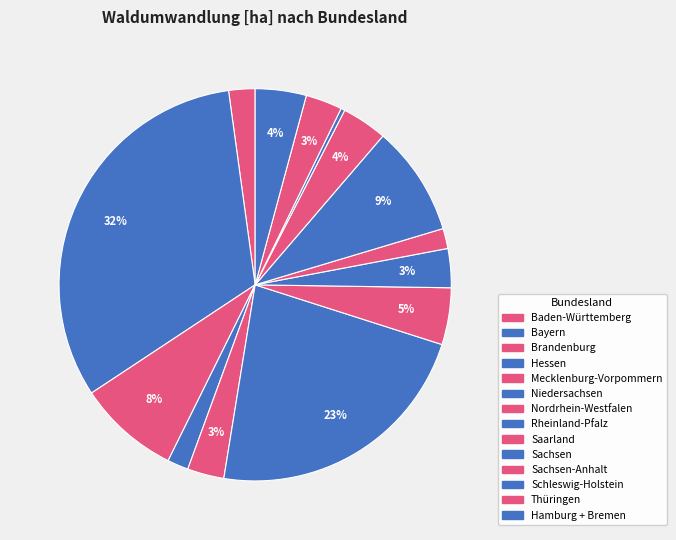

How many segments does this pie chart have?

14